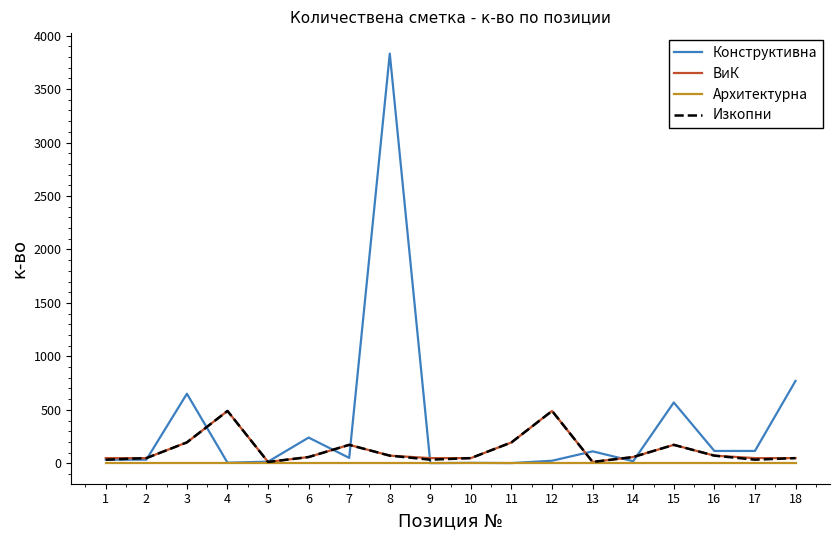

What is the maximum value for Изкопни?

490.0